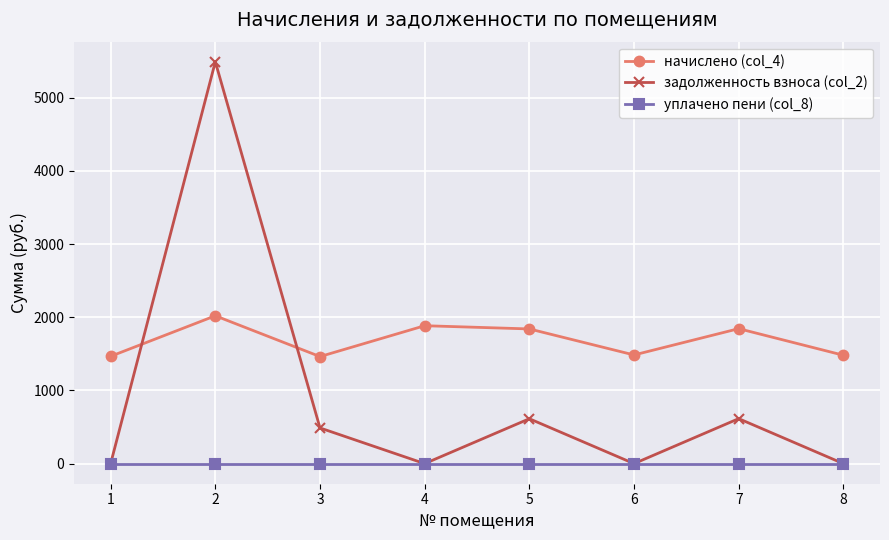

Rank the series at 5 from lowest to highest value.

уплачено пени (col_8), задолженность взноса (col_2), начислено (col_4)